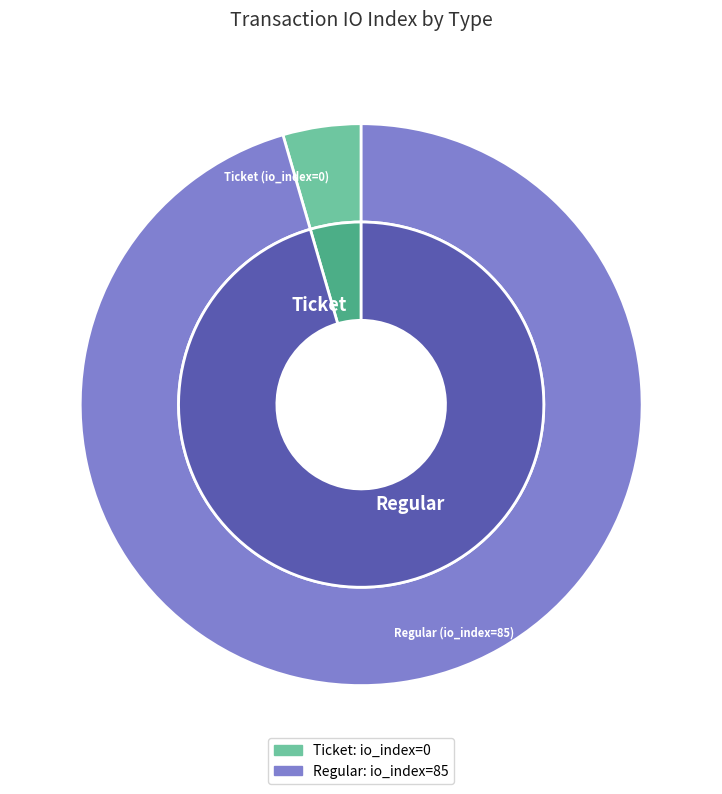

What is the majority slice?

Regular (io_index=85)